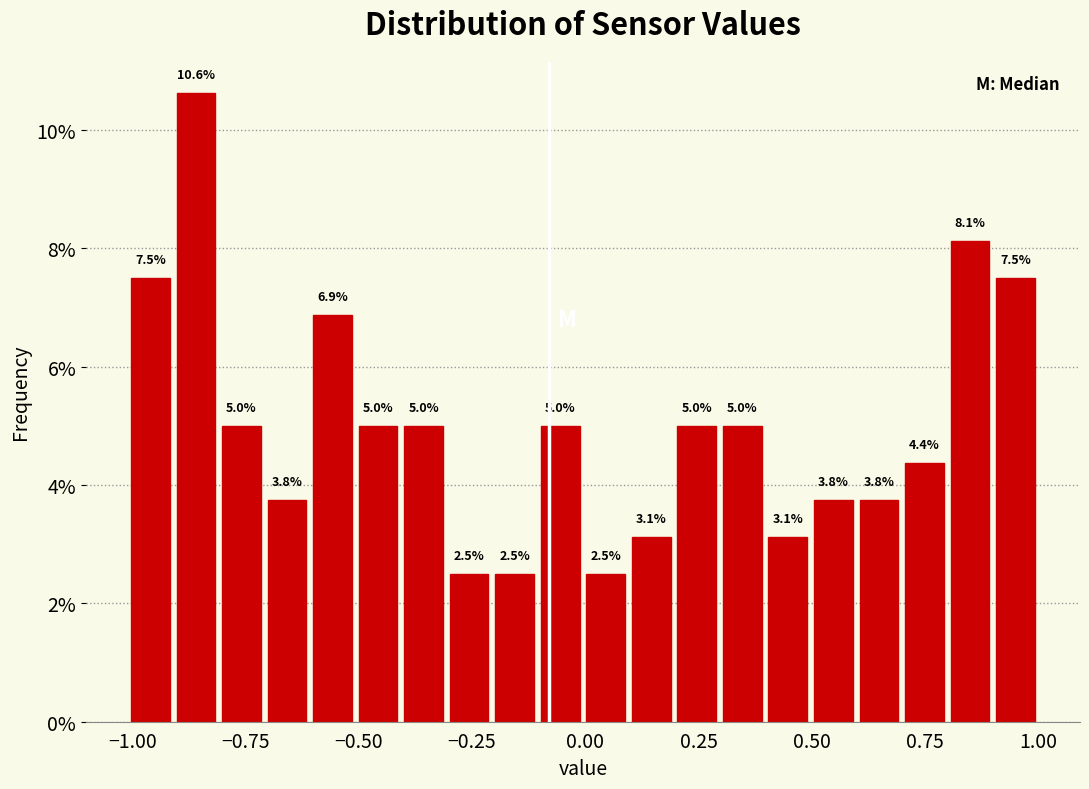

Around what value on the x-axis is the tallest bar? Give the approximate position of its centre, as read against the axis.

-0.85